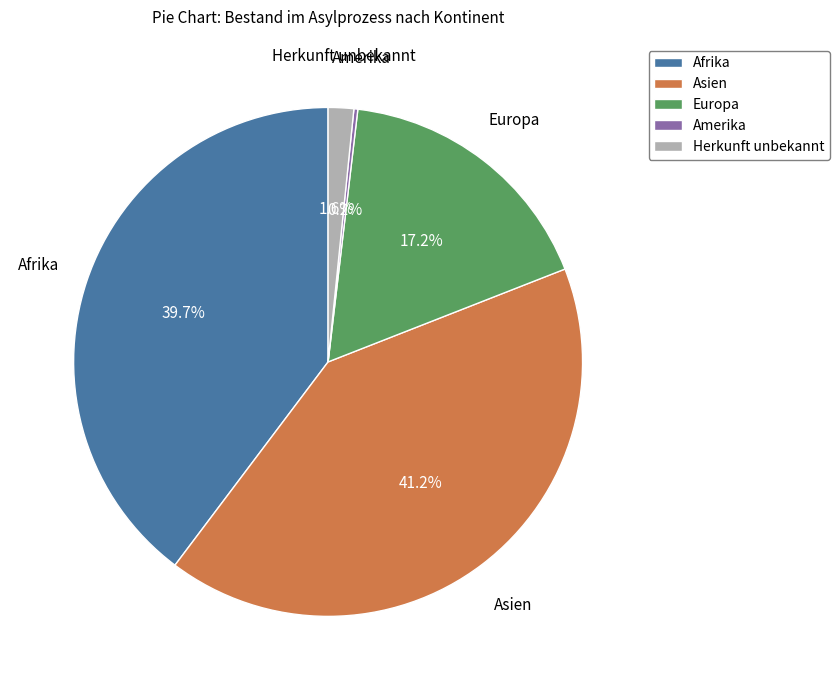

Is there a majority slice in this chart?

No